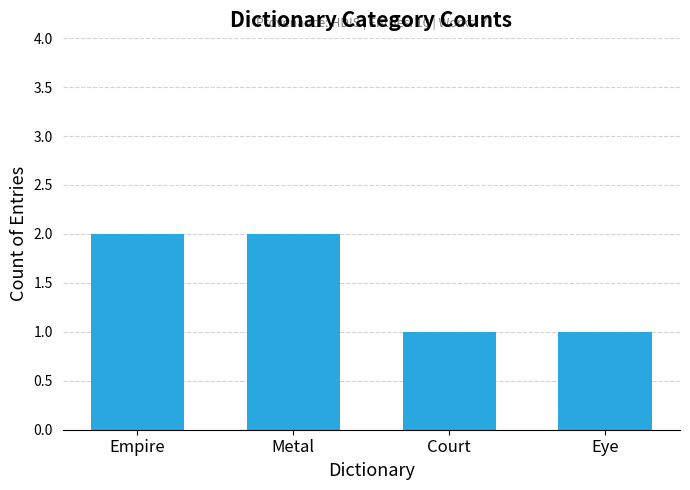

What is the smallest value displayed?

1